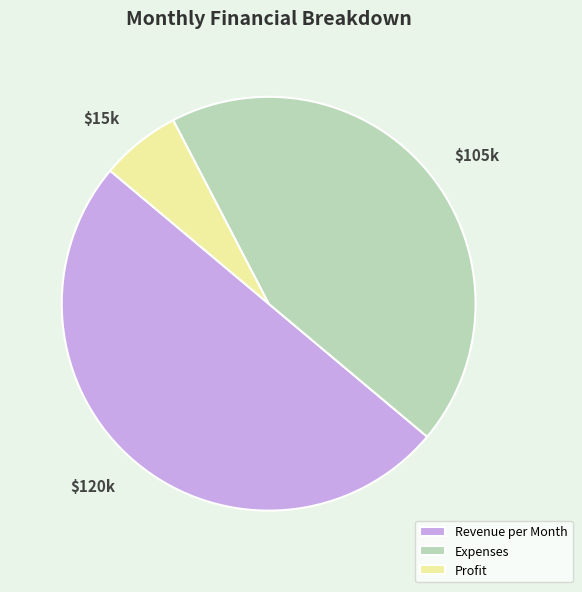

True or false: Revenue per Month accounts for 40% of the total.

False